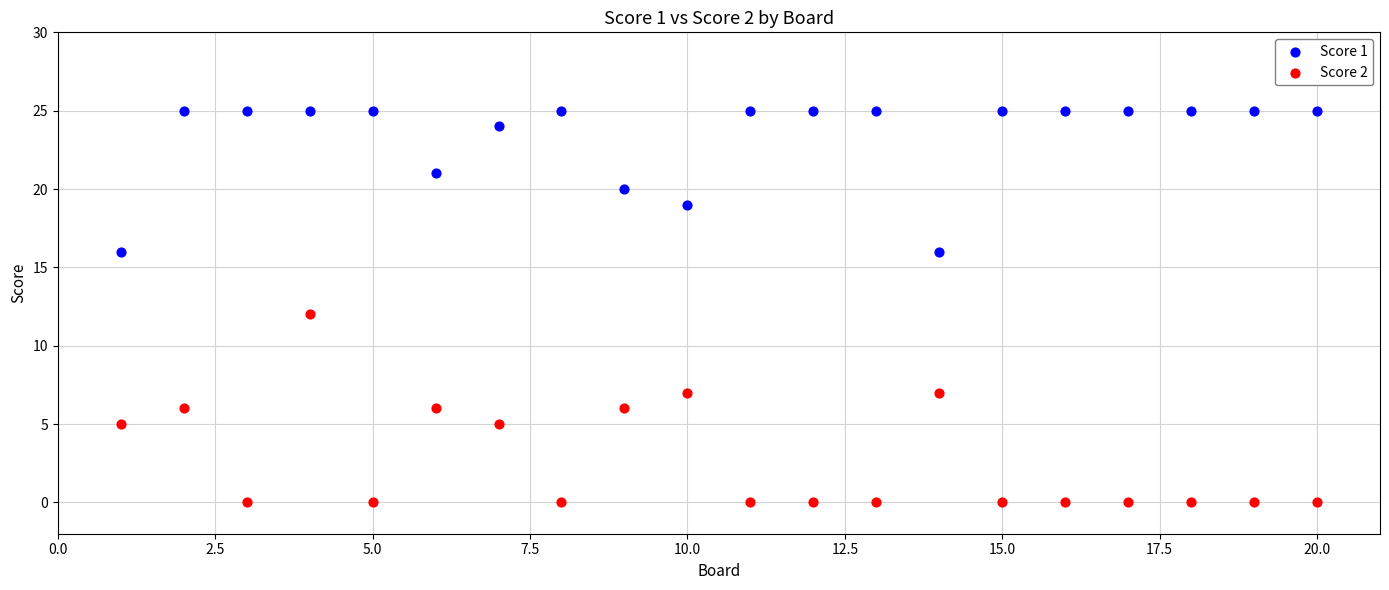

Which series contains the highest Y value?

Score 1